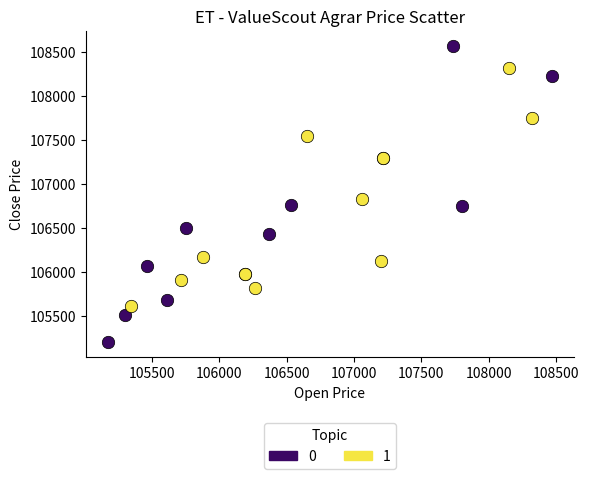

Which series reaches the minimum Y coordinate?

0